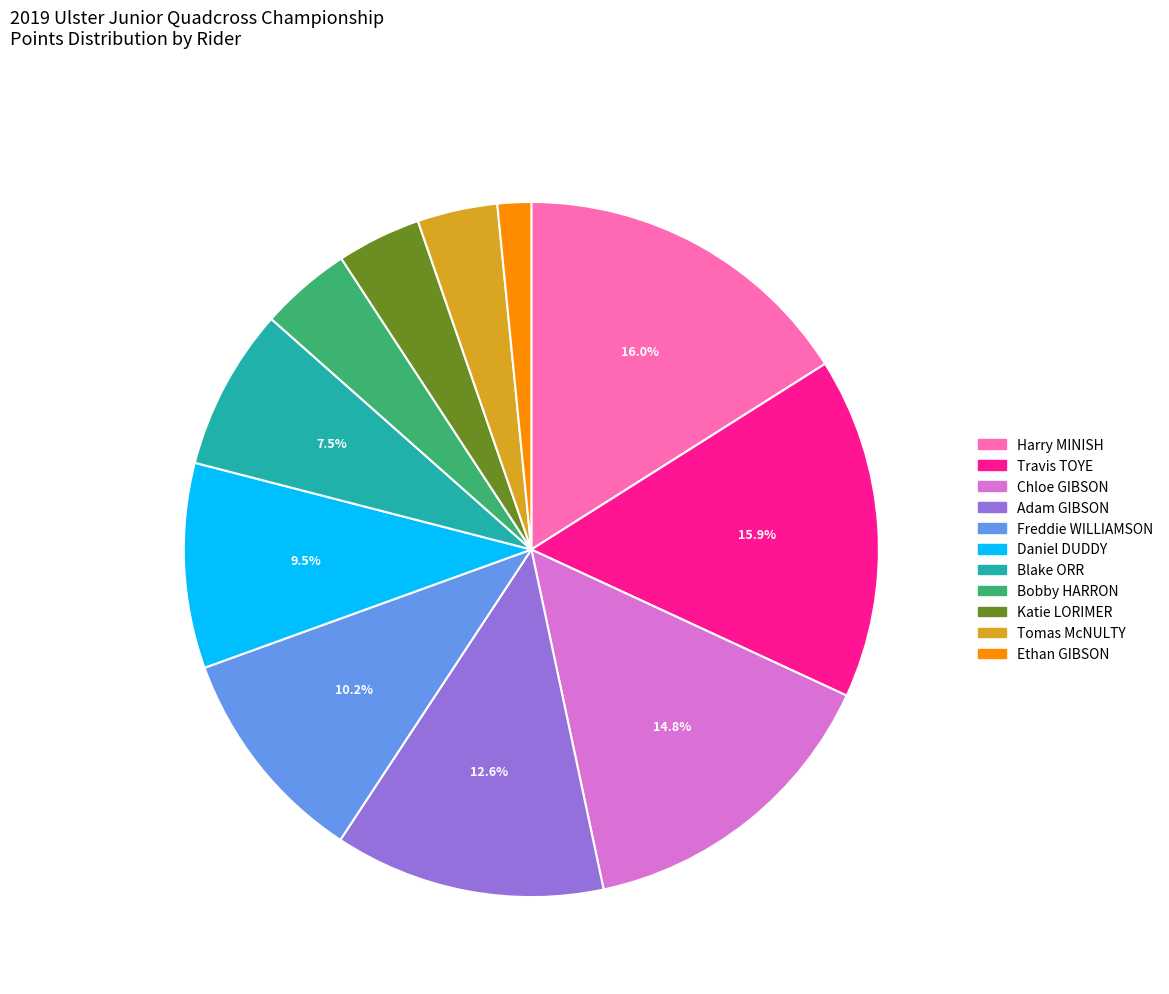

What portion of the pie excludes Freddie WILLIAMSON?

89.8%